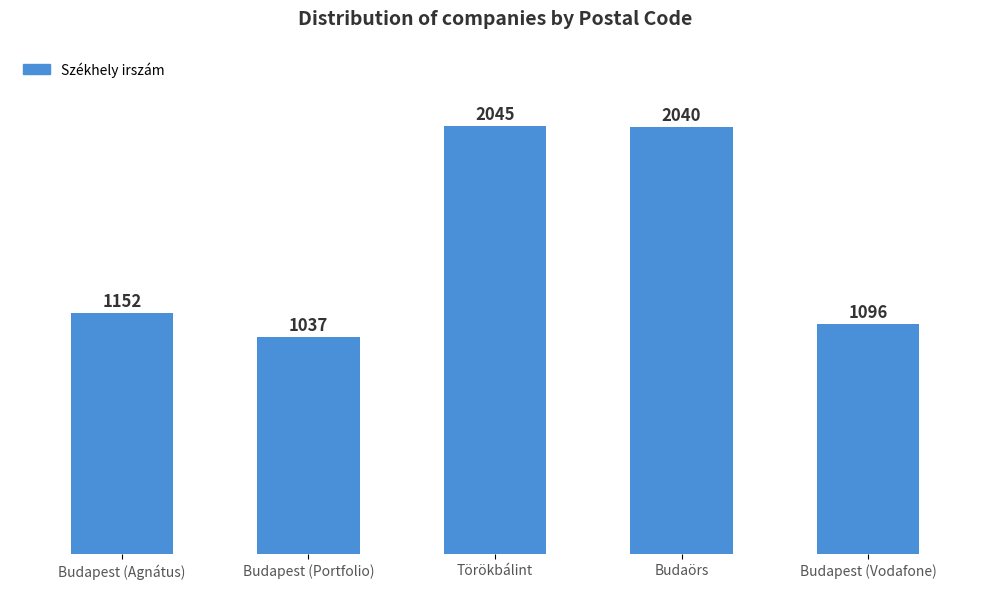

List the labels in order of value, smallest first.

Budapest (Portfolio), Budapest (Vodafone), Budapest (Agnátus), Budaörs, Törökbálint